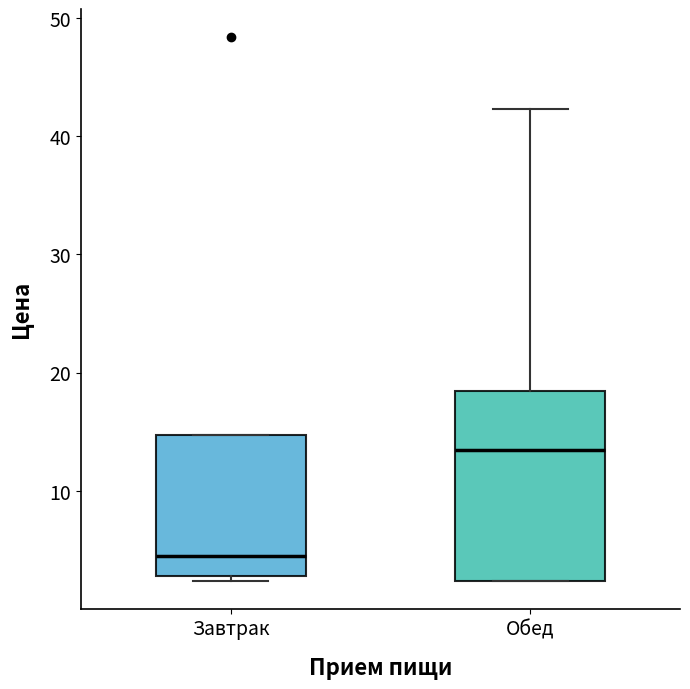

Where is the lower edge of the box for Завтрак on the y-axis? The values are not printed on the chart, so give them approximately, as read against the axis.

3